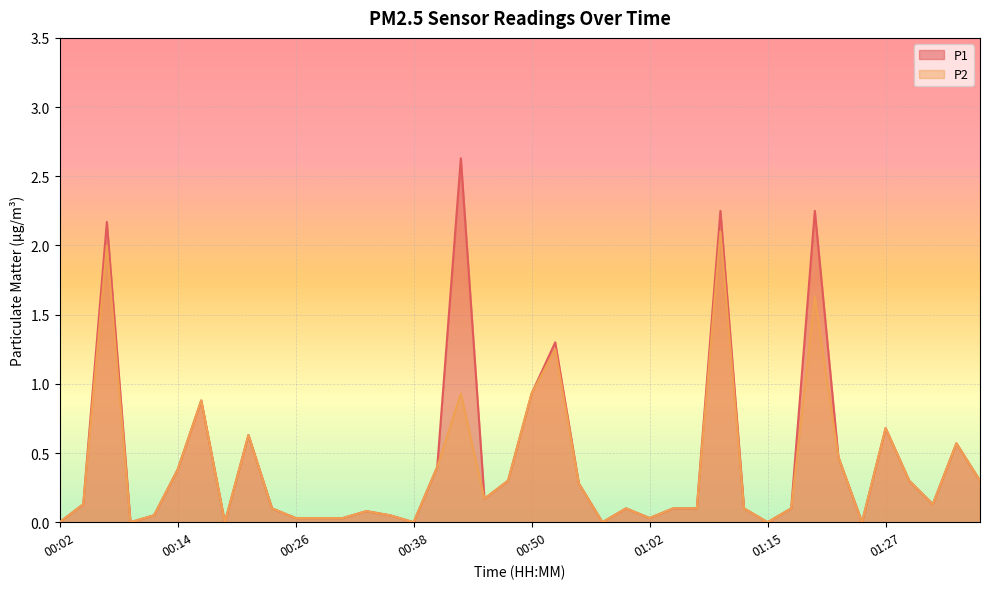

Reading left to right, extract all data points from this chart.

P1: 00:02=0.0	00:04=0.1	00:07=2.2	00:09=0.0	00:11=0.1	00:14=0.4	00:16=0.9	00:19=0.0	00:21=0.6	00:24=0.1	00:26=0.0	00:28=0.0	00:31=0.0	00:33=0.1	00:36=0.1	00:38=0.0	00:40=0.4	00:43=2.6	00:45=0.2	00:48=0.3	00:50=0.9	00:53=1.3	00:55=0.3	00:57=0.0	01:00=0.1	01:02=0.0	01:05=0.1	01:07=0.1	01:10=2.2	01:12=0.1	01:15=0.0	01:17=0.1	01:19=2.2	01:22=0.5	01:24=0.0	01:27=0.7	01:29=0.3	01:32=0.1	01:34=0.6	01:37=0.3
P2: 00:02=0.0	00:04=0.1	00:07=2.0	00:09=0.0	00:11=0.1	00:14=0.4	00:16=0.9	00:19=0.0	00:21=0.6	00:24=0.1	00:26=0.0	00:28=0.0	00:31=0.0	00:33=0.1	00:36=0.1	00:38=0.0	00:40=0.4	00:43=0.9	00:45=0.2	00:48=0.3	00:50=0.9	00:53=1.2	00:55=0.3	00:57=0.0	01:00=0.1	01:02=0.0	01:05=0.1	01:07=0.1	01:10=2.1	01:12=0.1	01:15=0.0	01:17=0.1	01:19=1.6	01:22=0.5	01:24=0.0	01:27=0.7	01:29=0.3	01:32=0.1	01:34=0.6	01:37=0.3